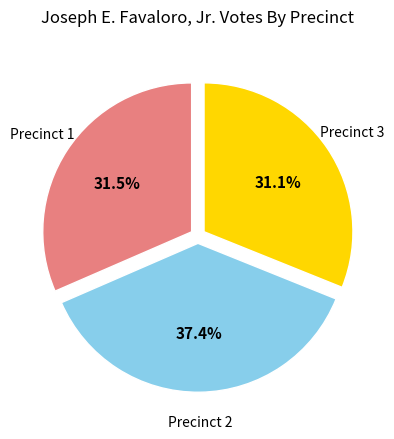

Is there a majority slice in this chart?

No